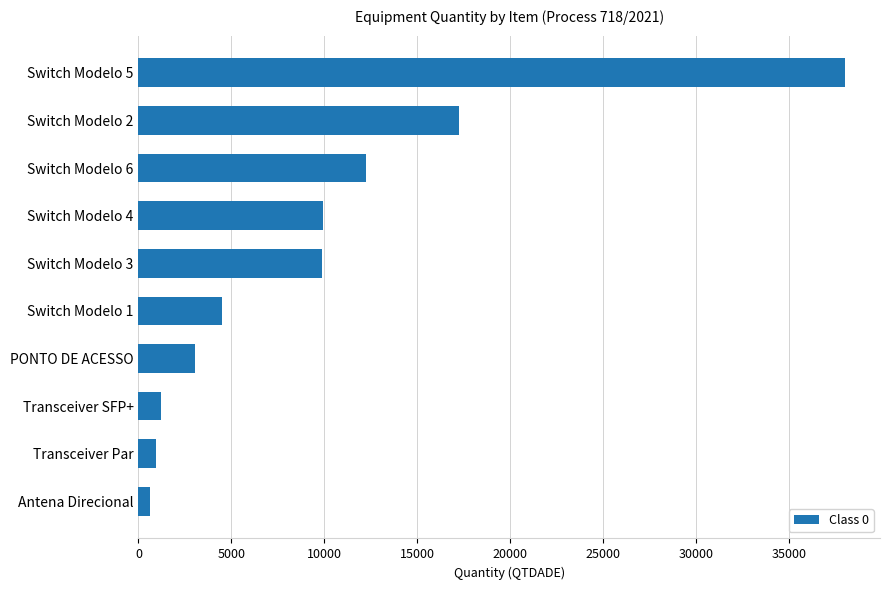

The value at Switch Modelo 1 is 4500.0. True or false?

True